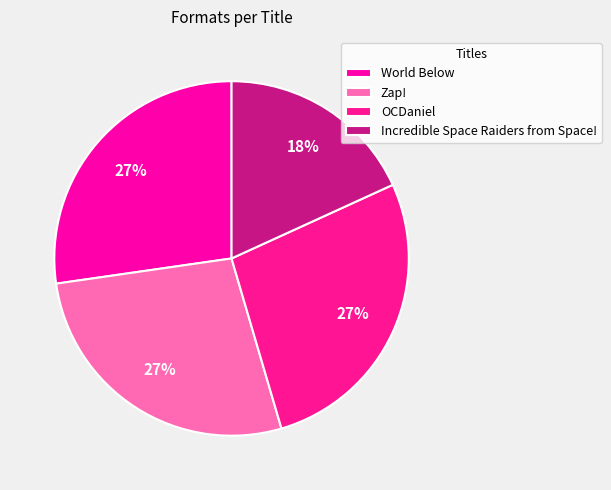

Count the number of slices in the pie.

4